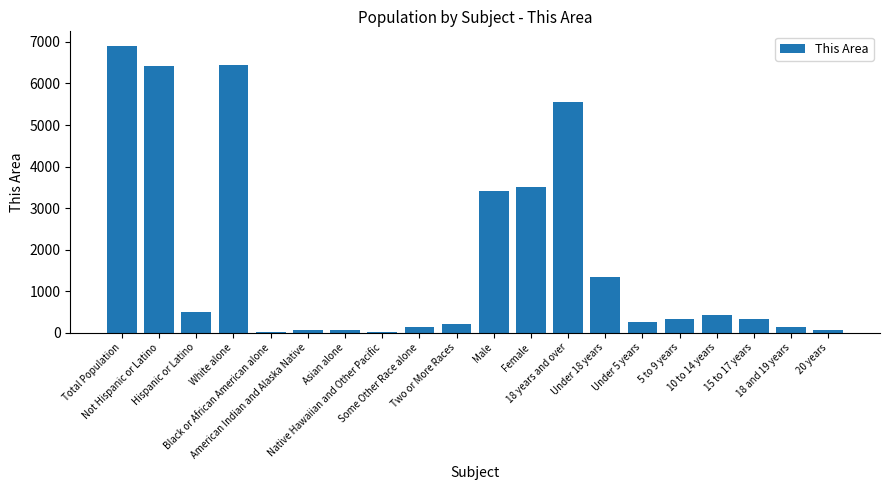

What is the greatest value displayed?

6911